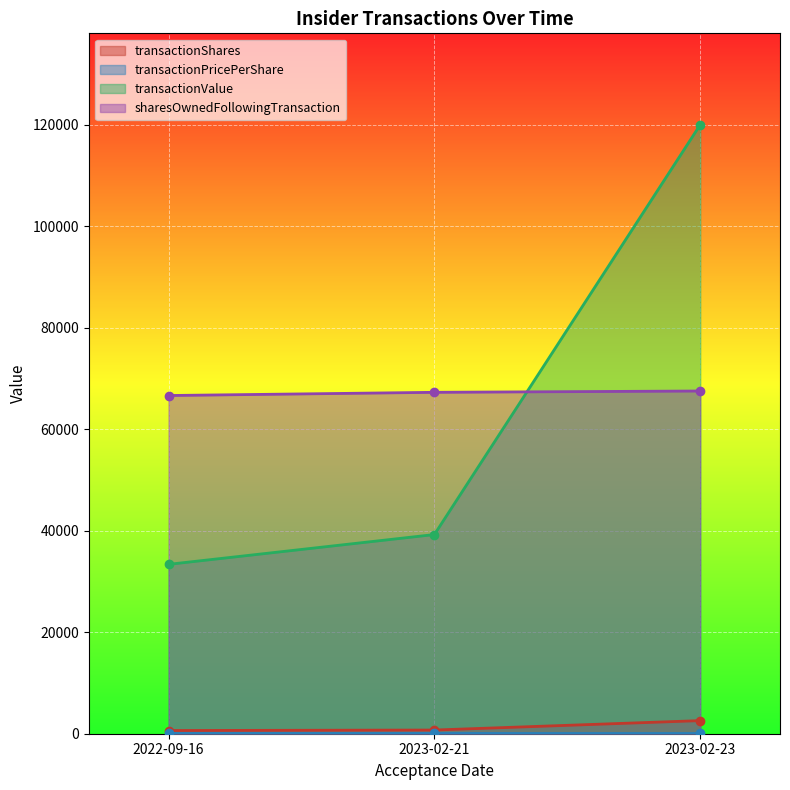

What are all the series names shown in the legend?

transactionShares, transactionPricePerShare, transactionValue, sharesOwnedFollowingTransaction